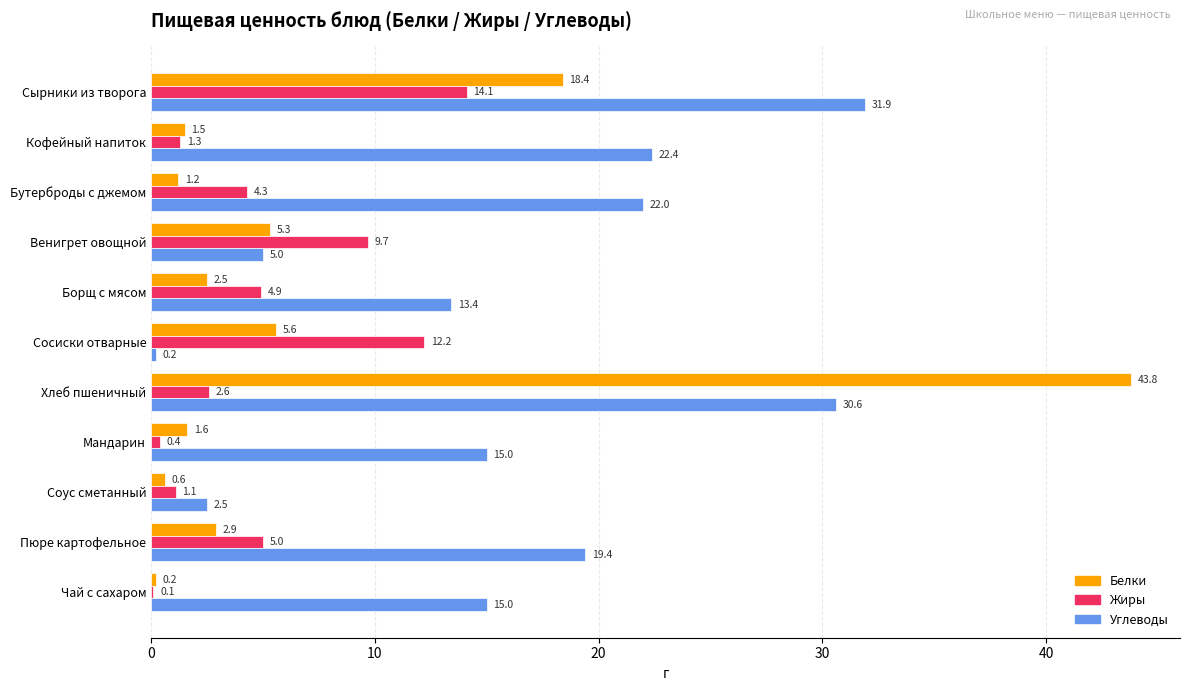

Is it true that Углеводы equals 15.0 at Чай с сахаром?

True